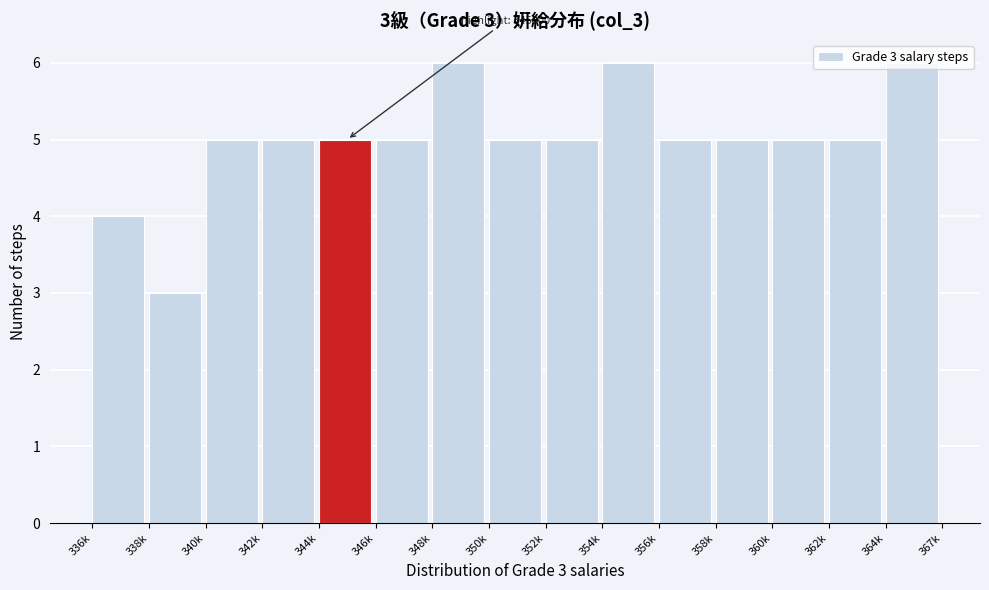

The chart shows a value of 3 at 364k. True or false?

False